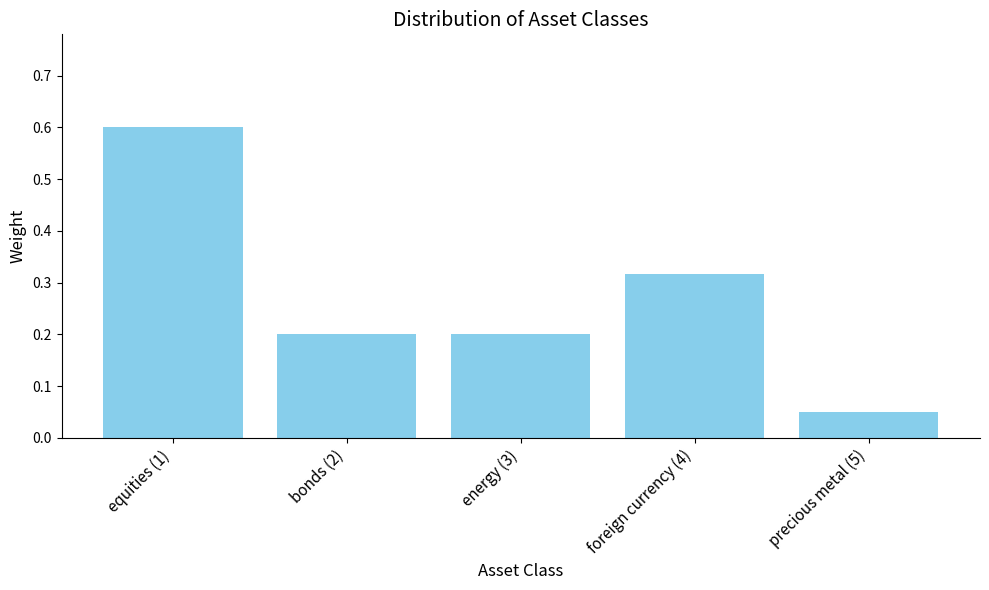

What is the sum of all values?

1.4